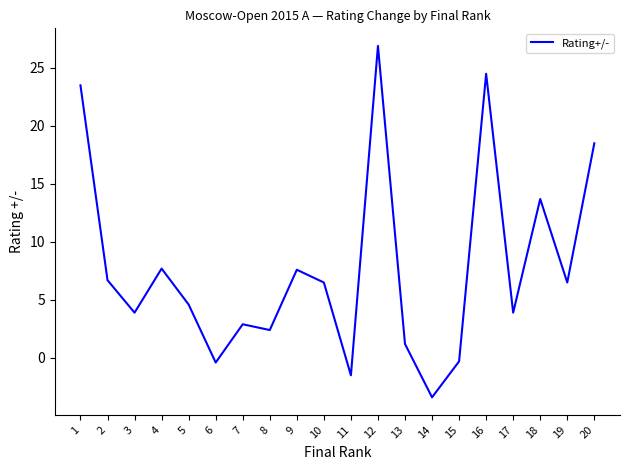

Does the chart have visible grid lines?

No